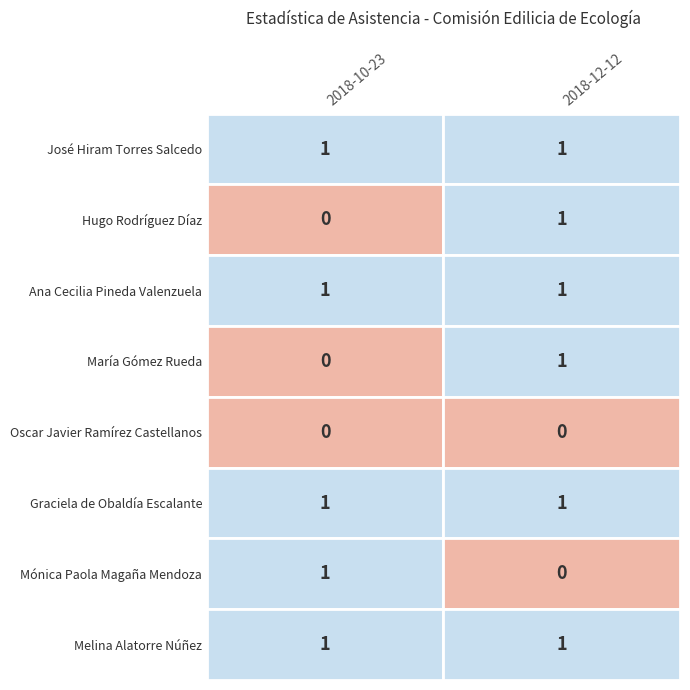

True or false: Mónica Paola Magaña Mendoza has a value of 0 at 2018-10-23.

False